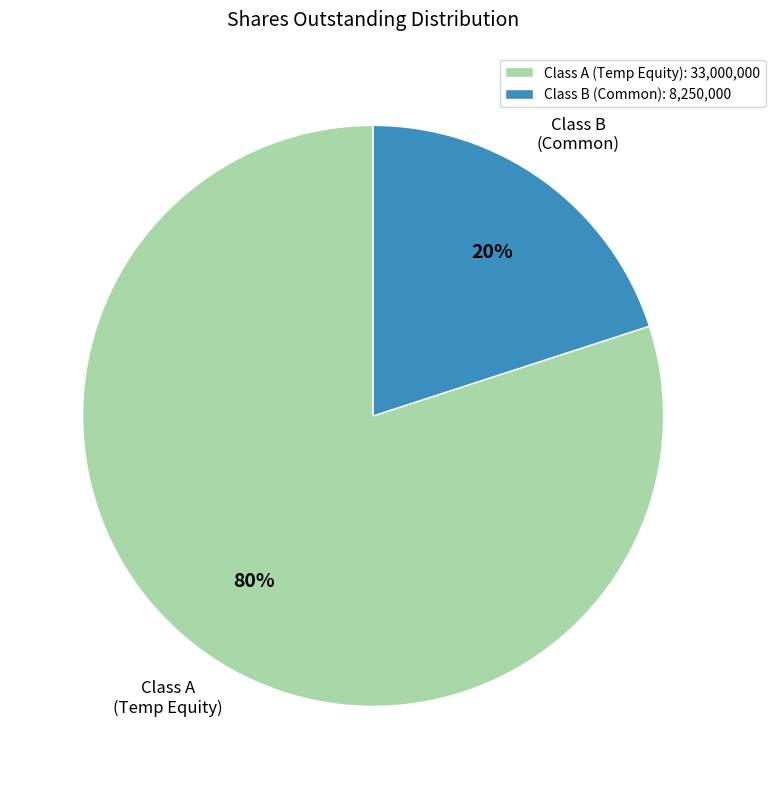

How many slices are in this pie chart?

2